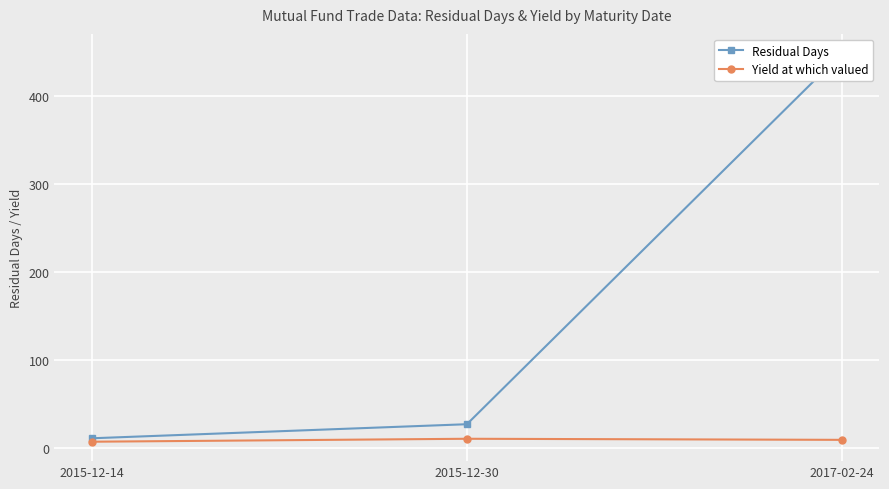

Is the value of Residual Days at 2015-12-14 greater than the value of Yield at which valued at 2017-02-24?

Yes